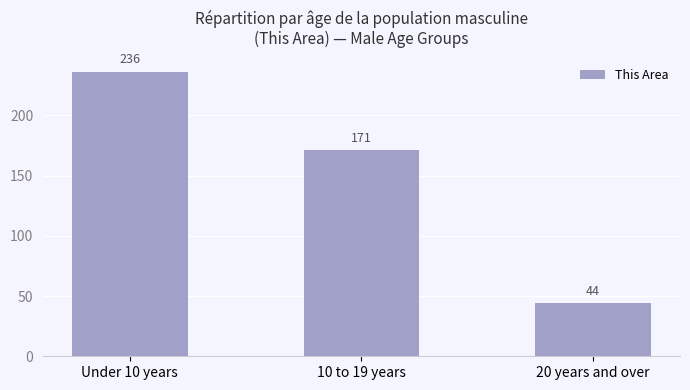

Rank the categories by value from lowest to highest.

20 years and over, 10 to 19 years, Under 10 years